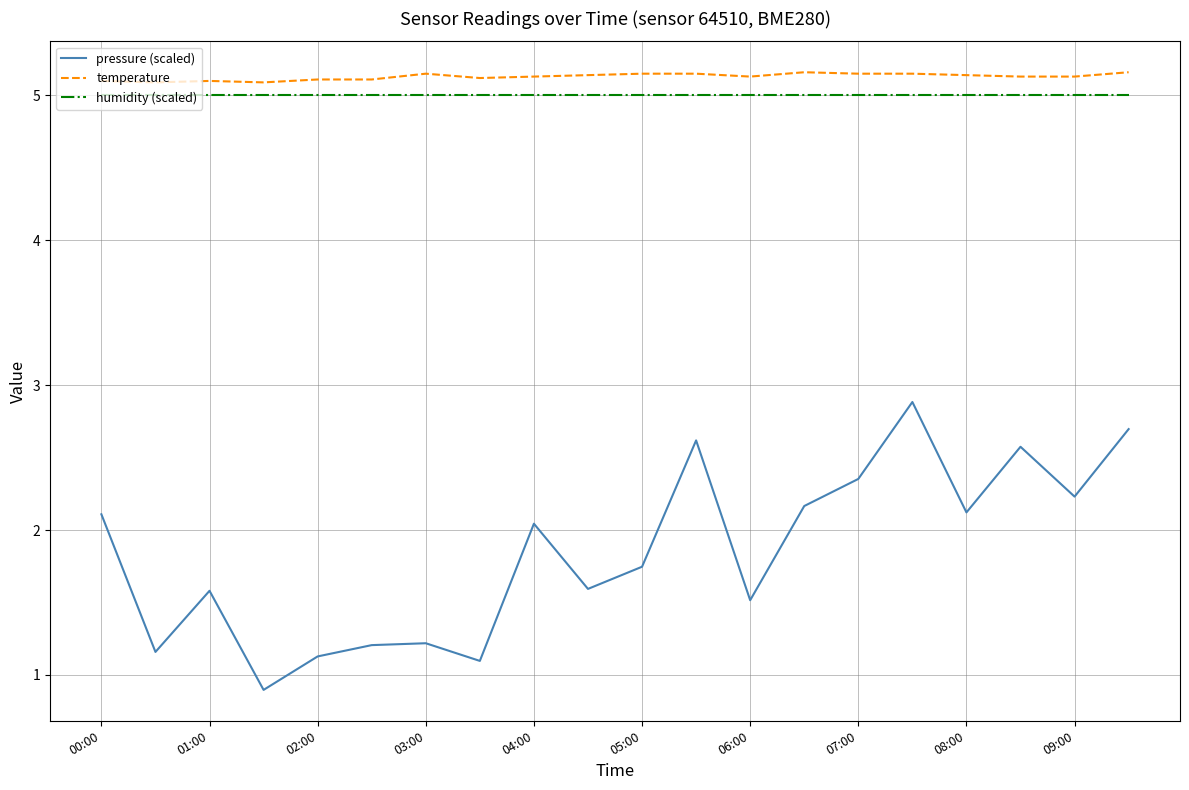

Which series has the widest spread of values?

pressure (scaled)